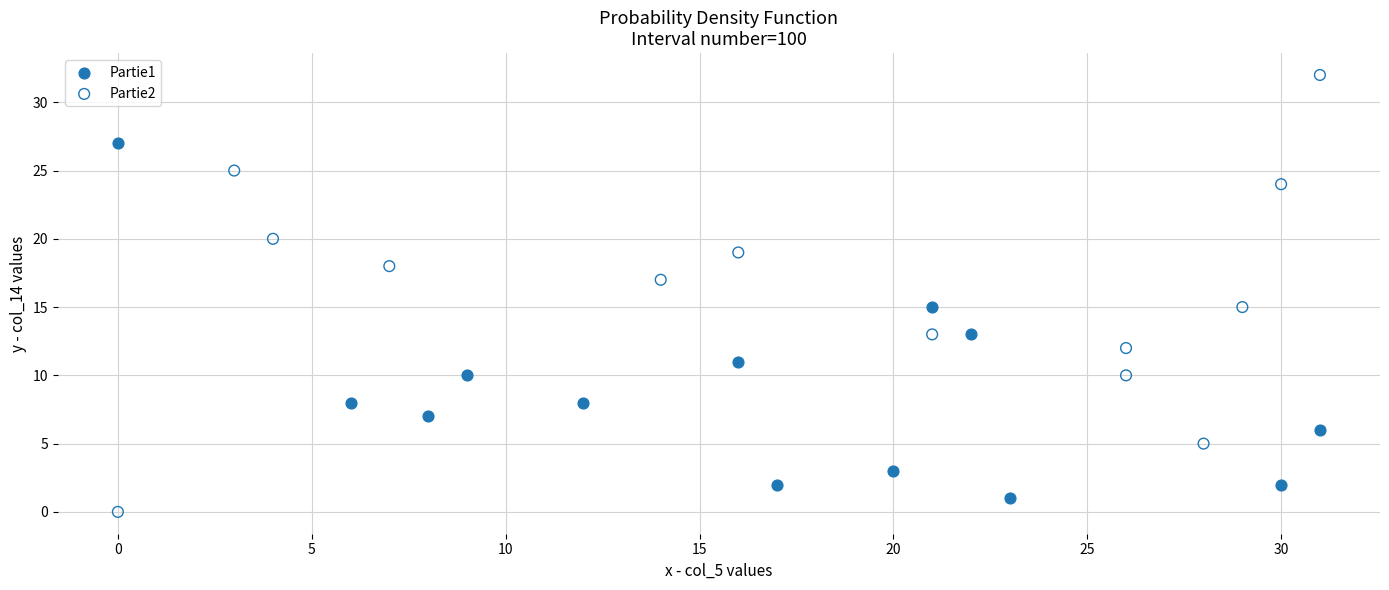

Which series has the widest spread of Y values?

Partie2